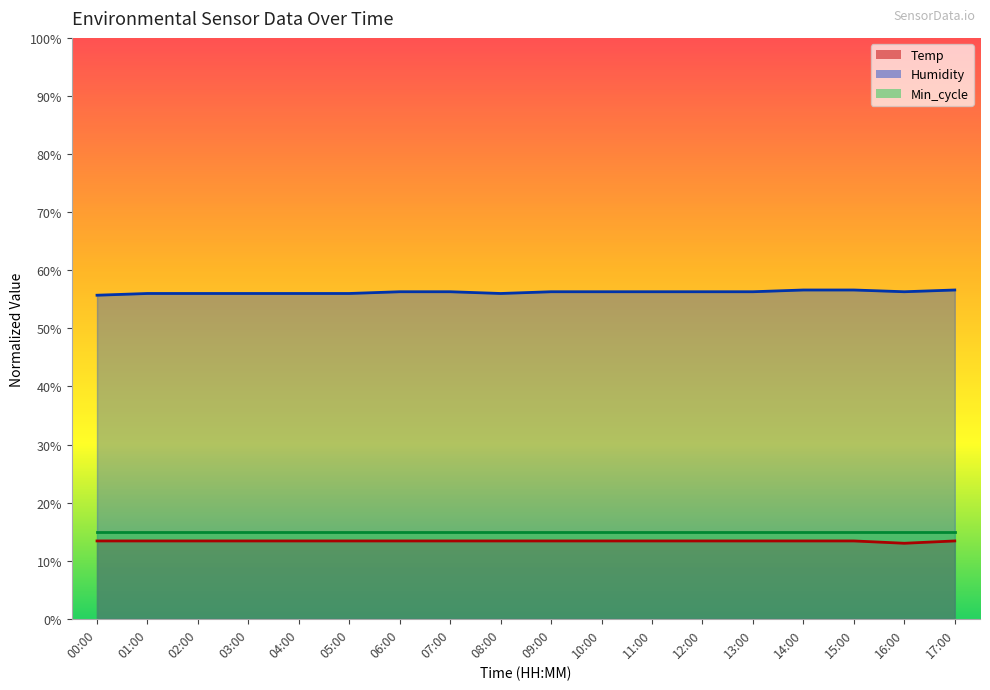

What is the difference between the second highest and minimum values in the Temp series?

0.4